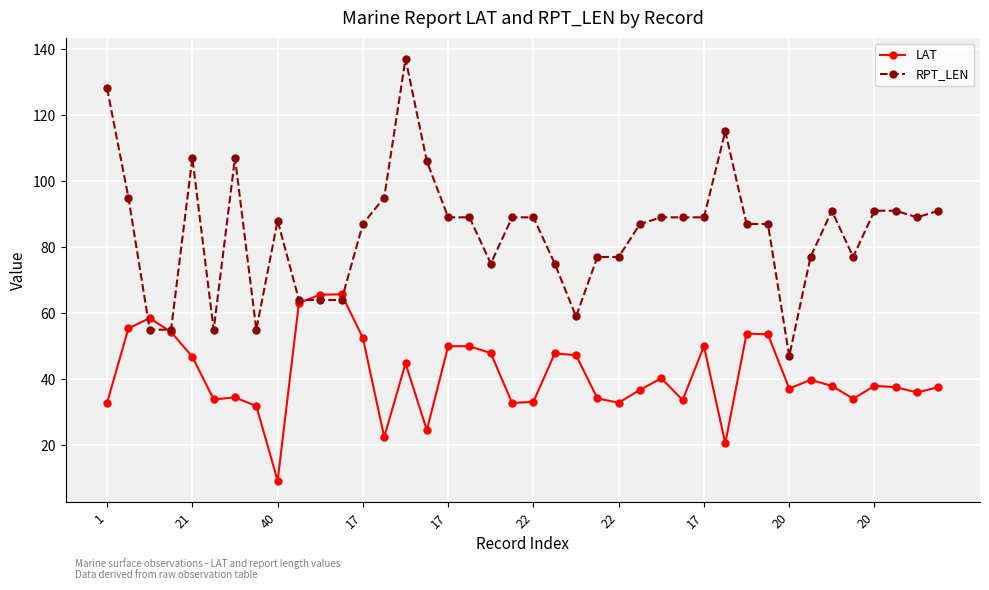

At how many categories does at least one series exceed 69?

31